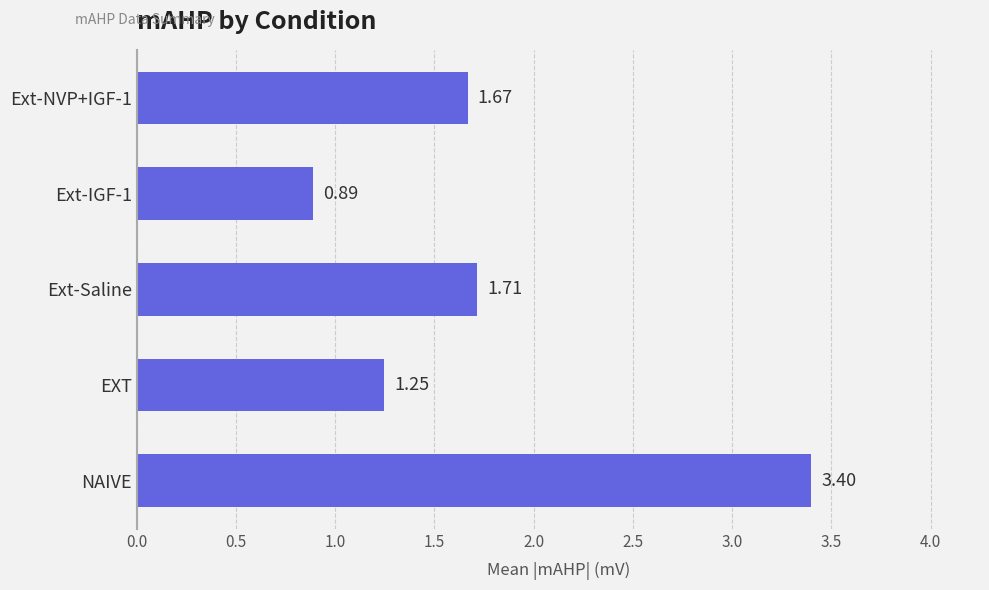

List the labels in order of value, largest first.

NAIVE, Ext-Saline, Ext-NVP+IGF-1, EXT, Ext-IGF-1